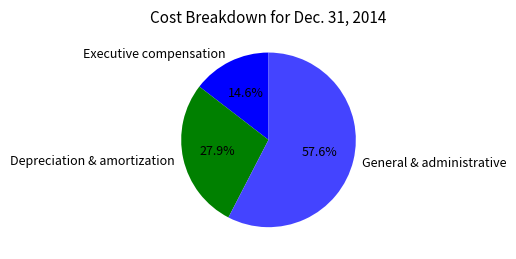

What is the ratio of the value at Executive compensation to the value at Depreciation & amortization?

0.5